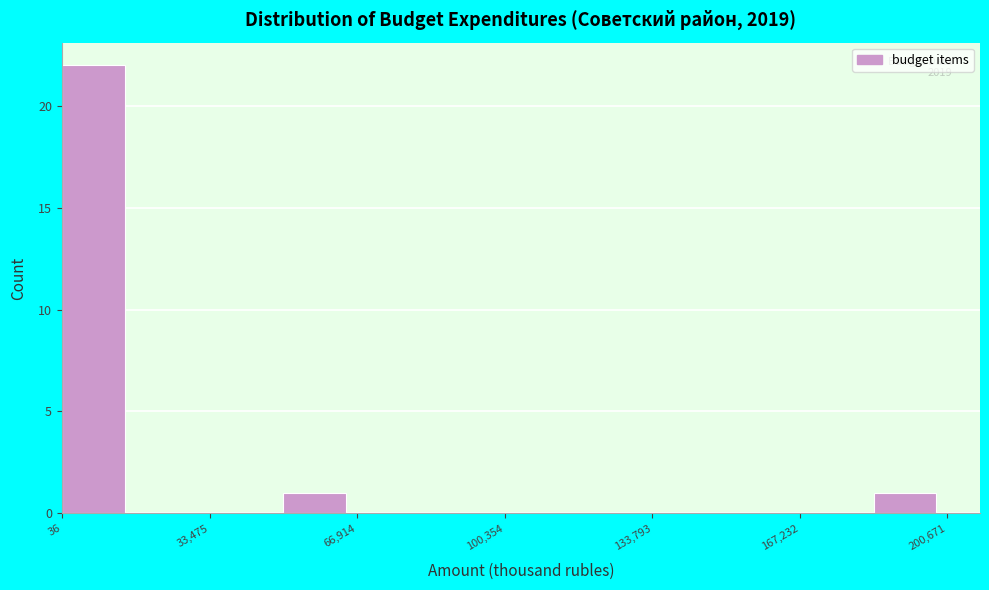

Read against the x-axis, roughly where is the centre of the tallest bar?

5000